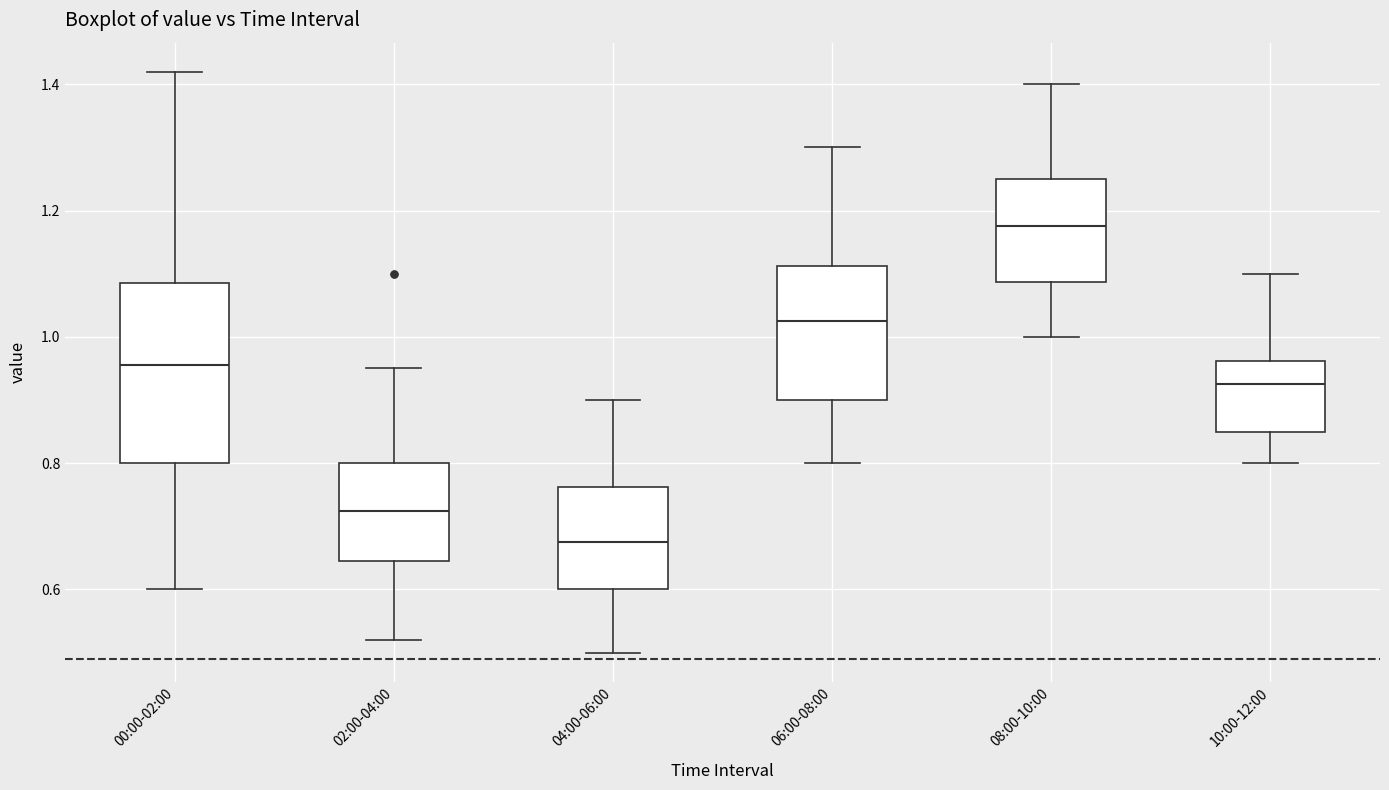

Reading left to right, transcribe this box plot: for each box, give where its median line is, the range the box spans, and where its two whiskers end, as read against the y-axis. The values are not printed on the chart, so give them approximately, as read against the axis.

00:00-02:00: median 0.96, box 0.80 to 1.08, whiskers 0.60 to 1.42
02:00-04:00: median 0.72, box 0.64 to 0.80, whiskers 0.52 to 0.96
04:00-06:00: median 0.68, box 0.60 to 0.76, whiskers 0.50 to 0.90
06:00-08:00: median 1.02, box 0.90 to 1.12, whiskers 0.80 to 1.30
08:00-10:00: median 1.18, box 1.08 to 1.26, whiskers 1.00 to 1.40
10:00-12:00: median 0.92, box 0.86 to 0.96, whiskers 0.80 to 1.10